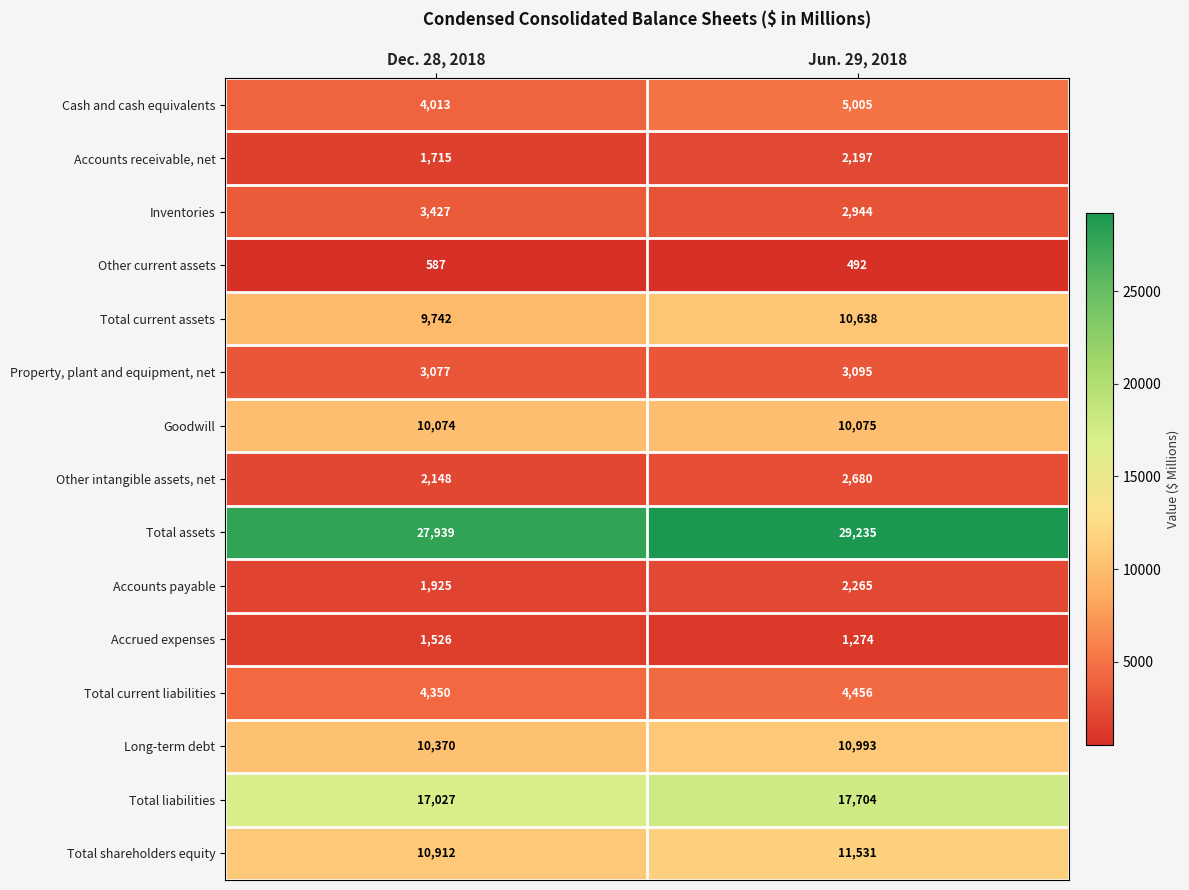

Which series has the widest spread of values?

Total assets